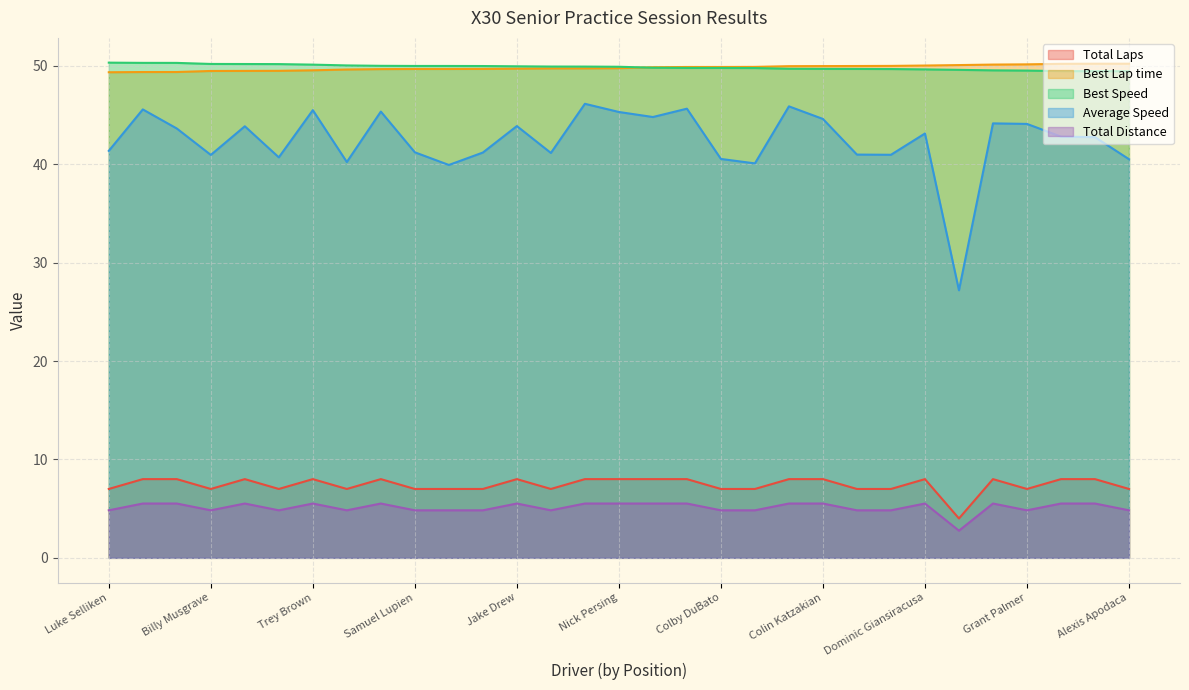

What is the label of the 16th point from the left?

Nick Persing